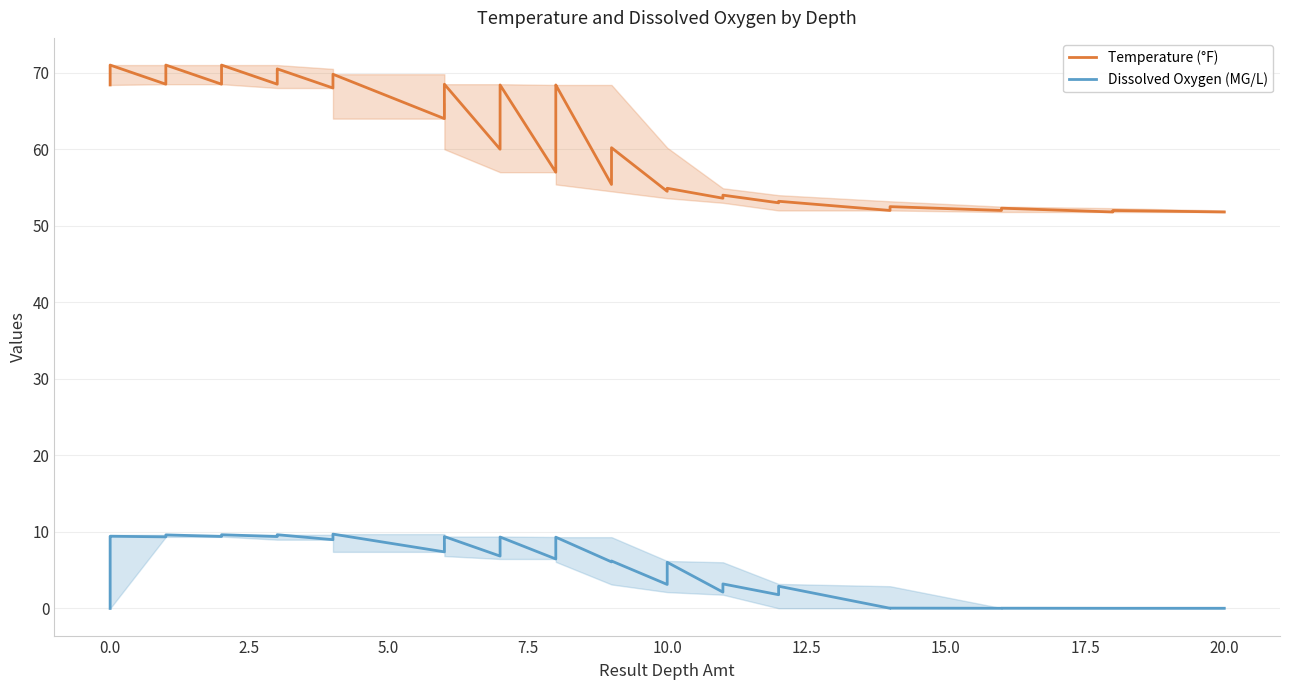

The Temperature (°F) series shows 86.9 at 31. True or false?

False